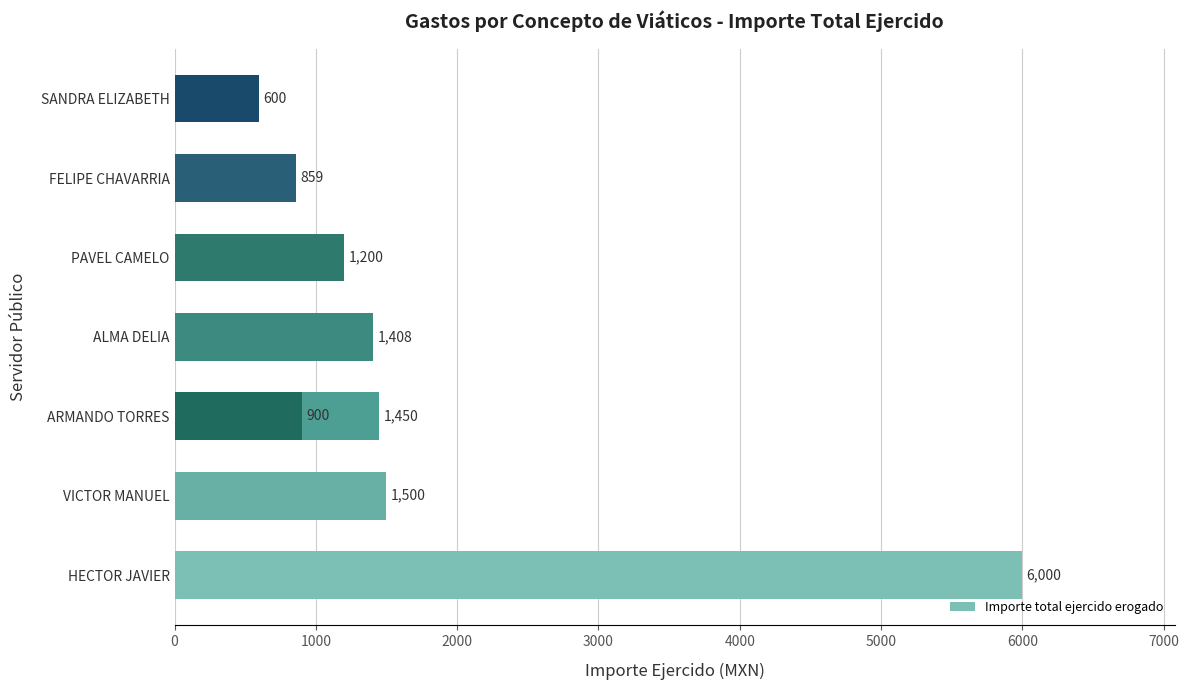

Count the number of values greater than 1408.

3